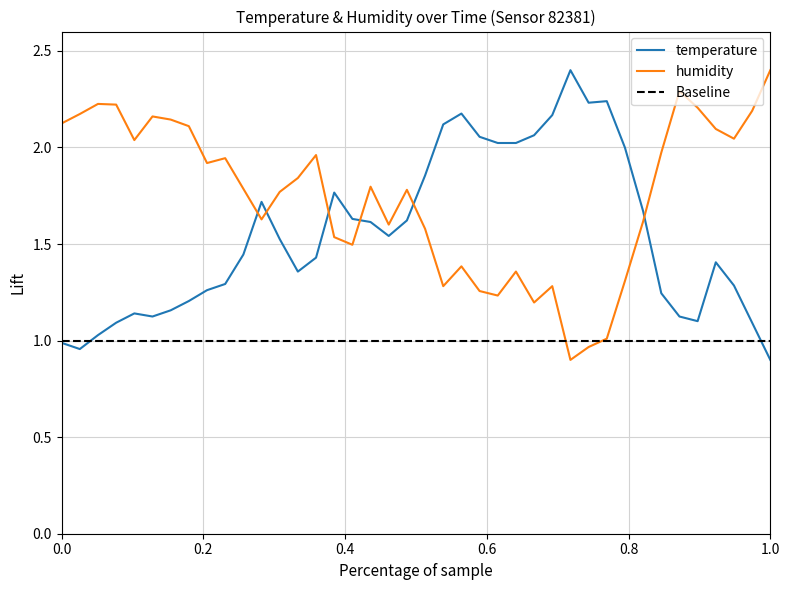

After their last crossing, which series has the higher values: temperature or humidity?

humidity